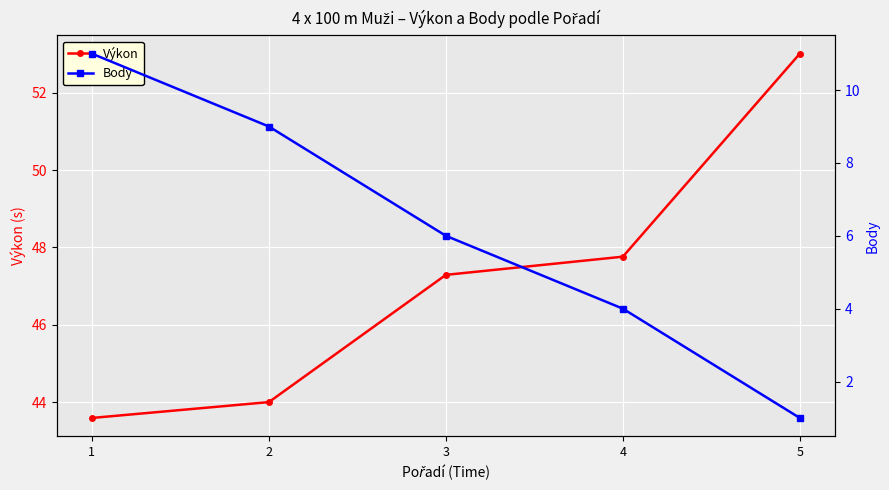

True or false: Body has more than 2 points higher than both neighbors.

False